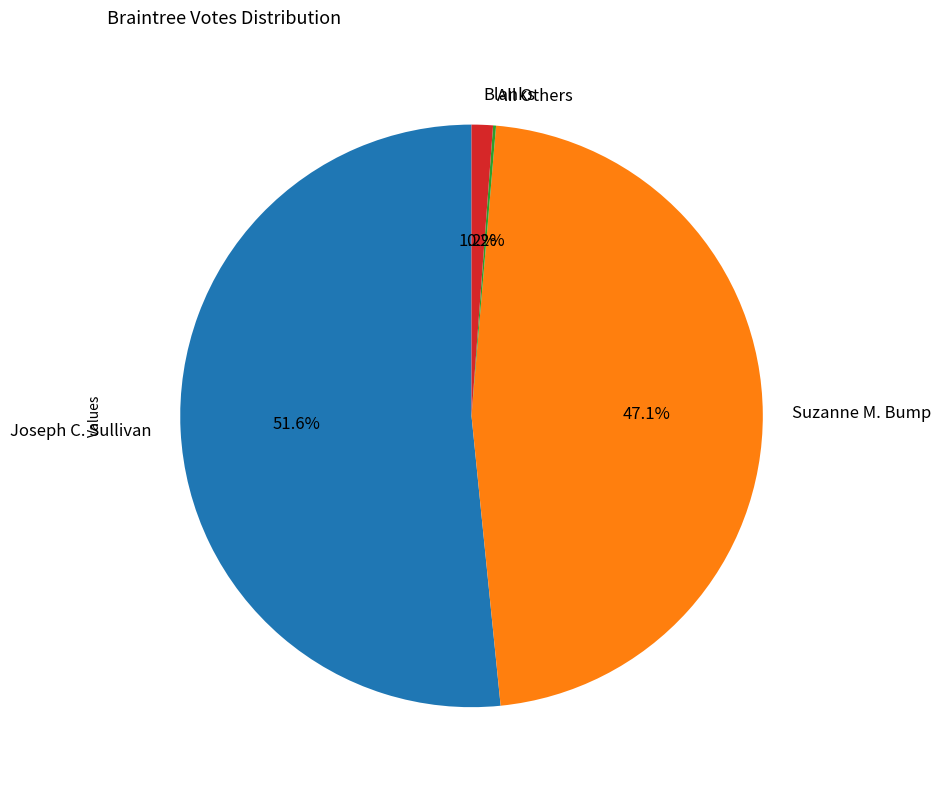

Between Joseph C. Sullivan and Blanks, which is larger?

Joseph C. Sullivan